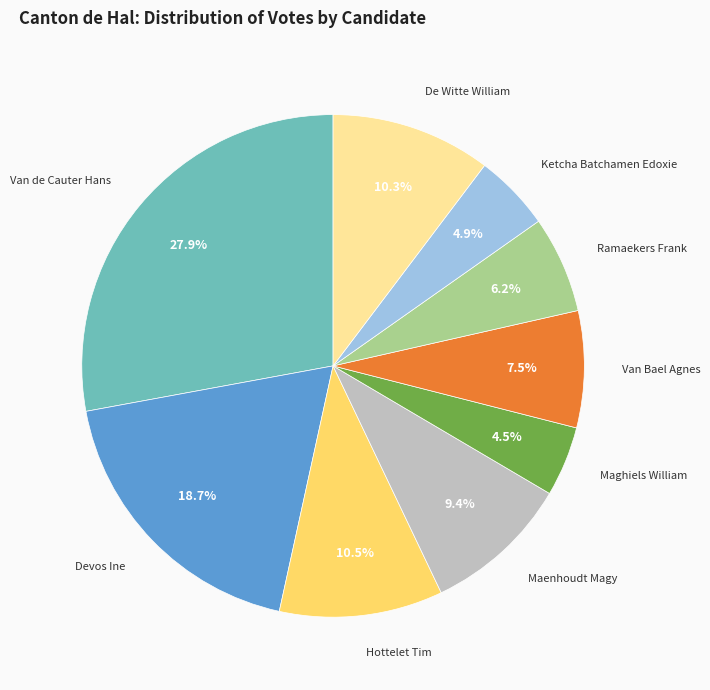

Which has a higher value, Maenhoudt Magy or De Witte William?

De Witte William